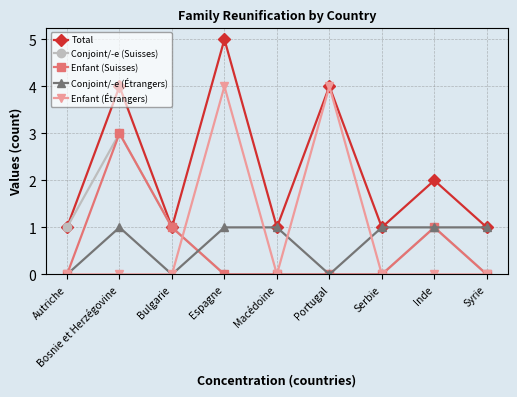

Is it true that Total equals 1 at Inde?

False